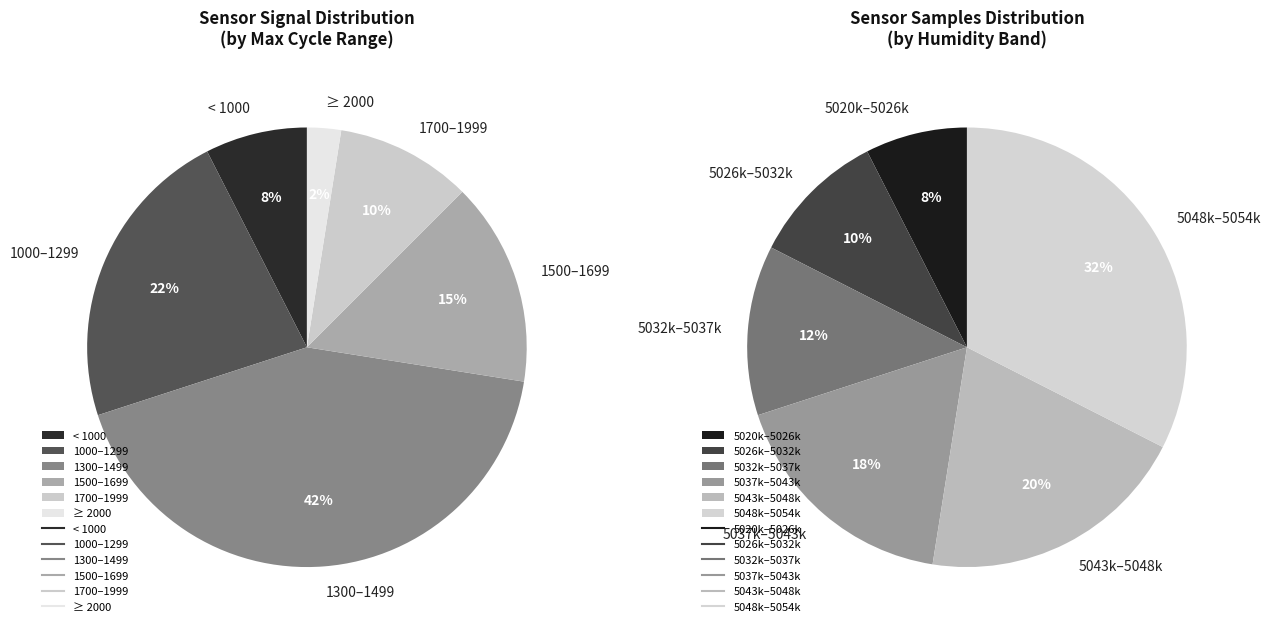

What is the largest slice in the pie chart?

32